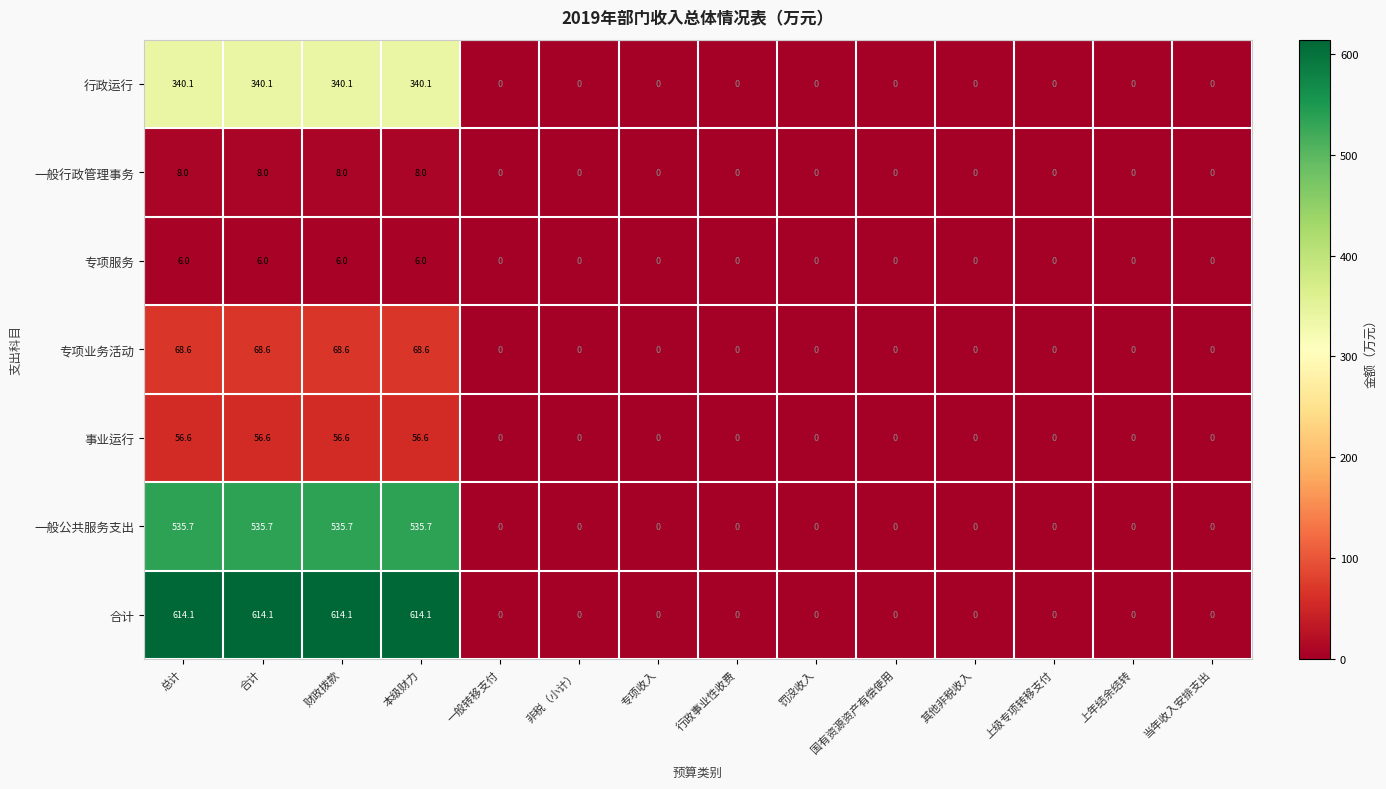

How many series are shown in this chart?

7